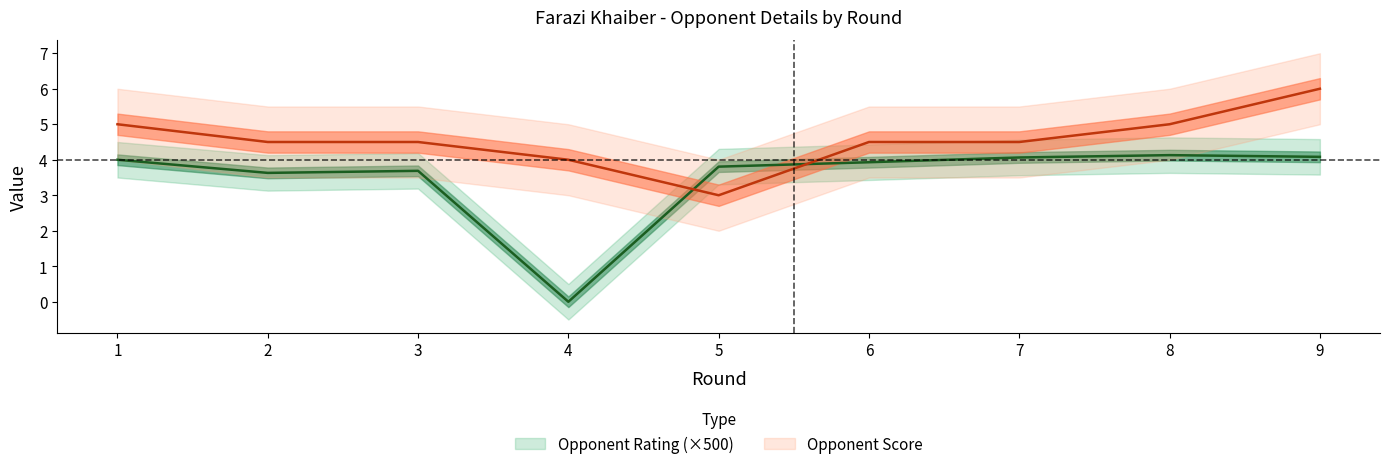

What is the sum of all Opponent Rating values?

31.3